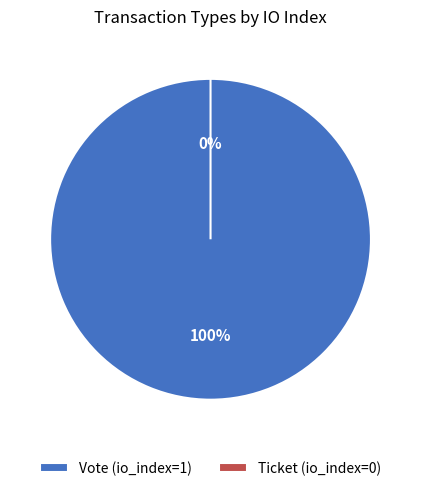

How many segments does this pie chart have?

2